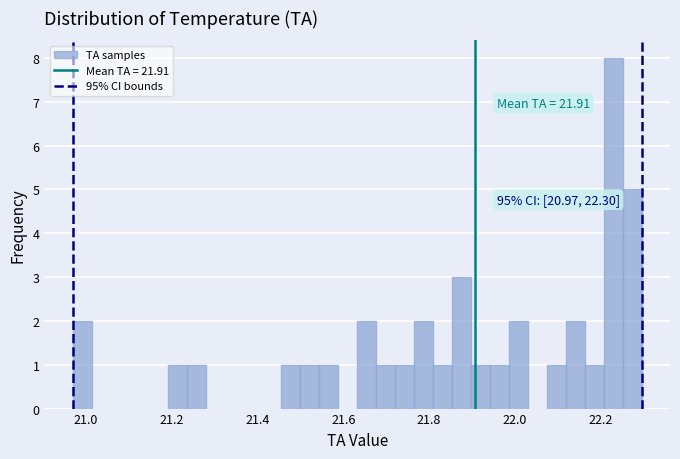

Read against the x-axis, roughly where is the centre of the tallest bar?

22.22